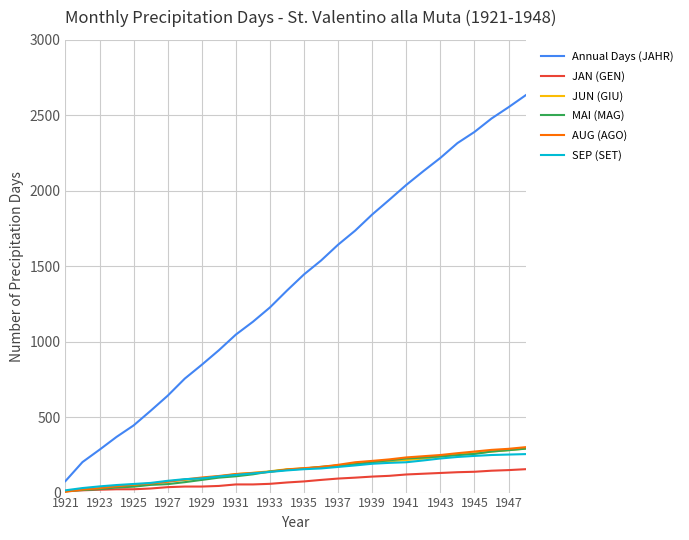

Which series has the largest total across all categories?

Annual Days (JAHR)